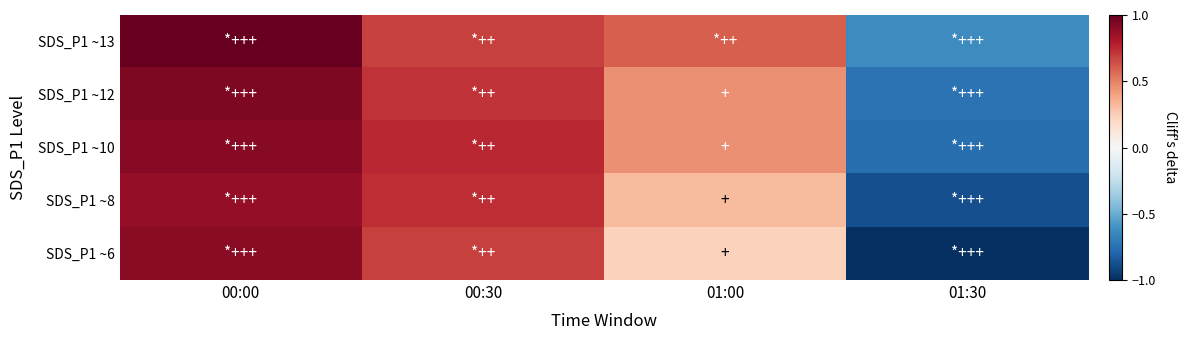

Reading right to left, extract all data points from this chart.

SDS_P1 ~13: 01:30=-0.6	01:00=0.6	00:30=0.7	00:00=1.0
SDS_P1 ~12: 01:30=-0.7	01:00=0.5	00:30=0.7	00:00=0.9
SDS_P1 ~10: 01:30=-0.8	01:00=0.5	00:30=0.8	00:00=0.9
SDS_P1 ~8: 01:30=-0.9	01:00=0.3	00:30=0.7	00:00=0.9
SDS_P1 ~6: 01:30=-1.0	01:00=0.2	00:30=0.7	00:00=0.9